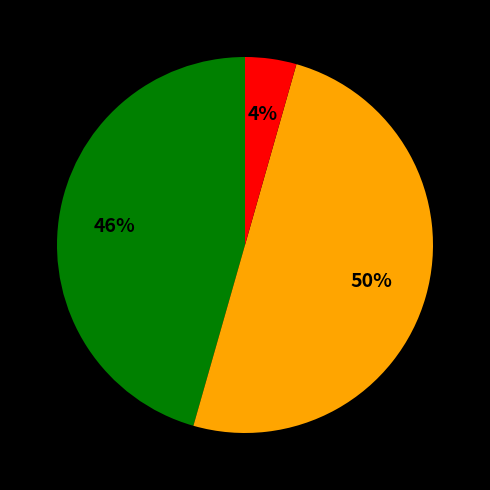

To the nearest percent, what is the difference between the largest and smallest slice percentages?

46%